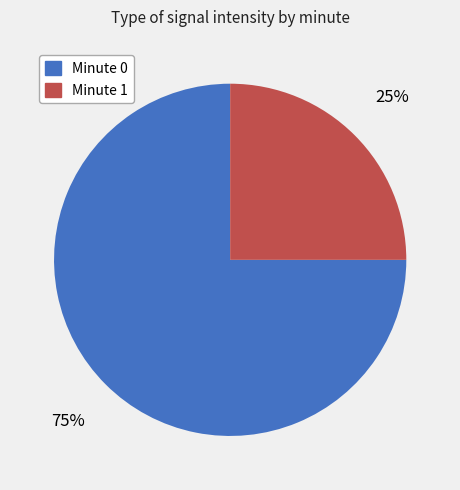

Is there any slice that represents more than half of the pie?

Yes